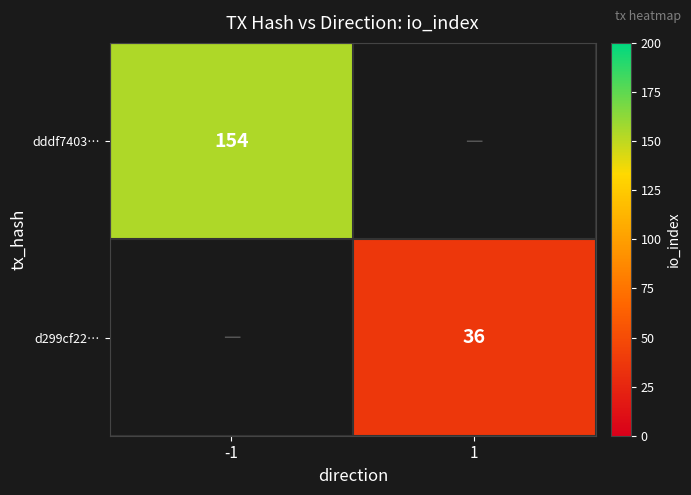

True or false: d299cf22… has a value of 36 at 1.

True